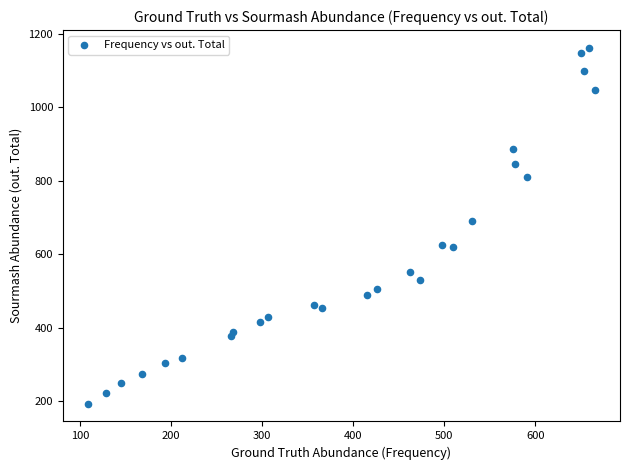

What Y value in the scatter plot is closest to 678?

691